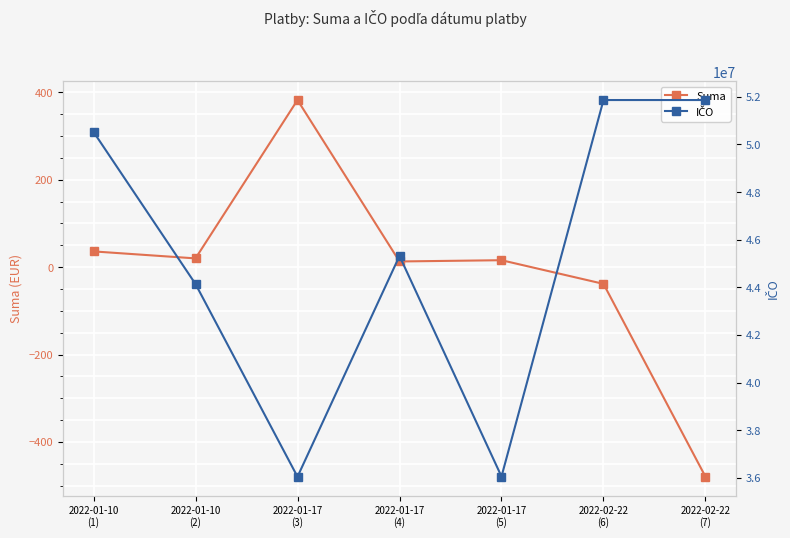

Which category has the highest value across all series?

2022-02-22
(6)